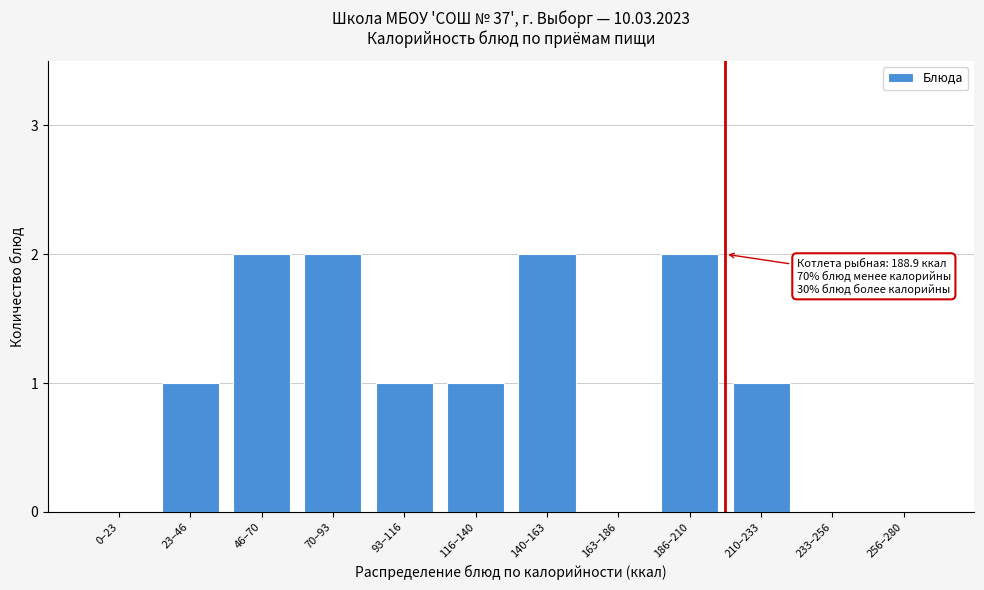

Reading left to right, what are all the values shown in this chart?

0–23=0	23–46=1	46–70=2	70–93=2	93–116=1	116–140=1	140–163=2	163–186=0	186–210=2	210–233=1	233–256=0	256–280=0